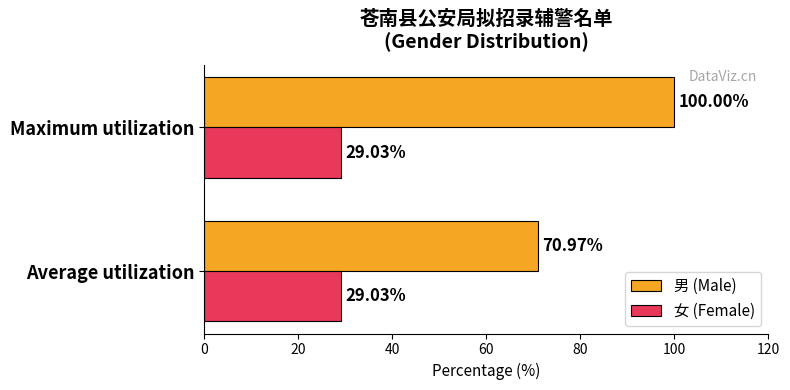

What is the sum of all 男 (Male) values?

171.0